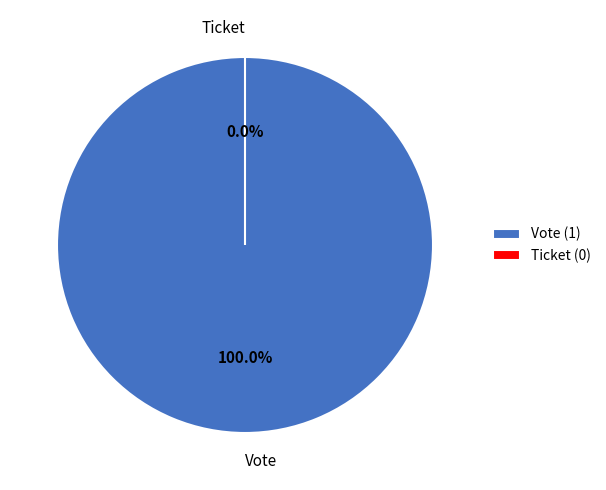

To the nearest percent, what percentage of the pie is Vote?

100%